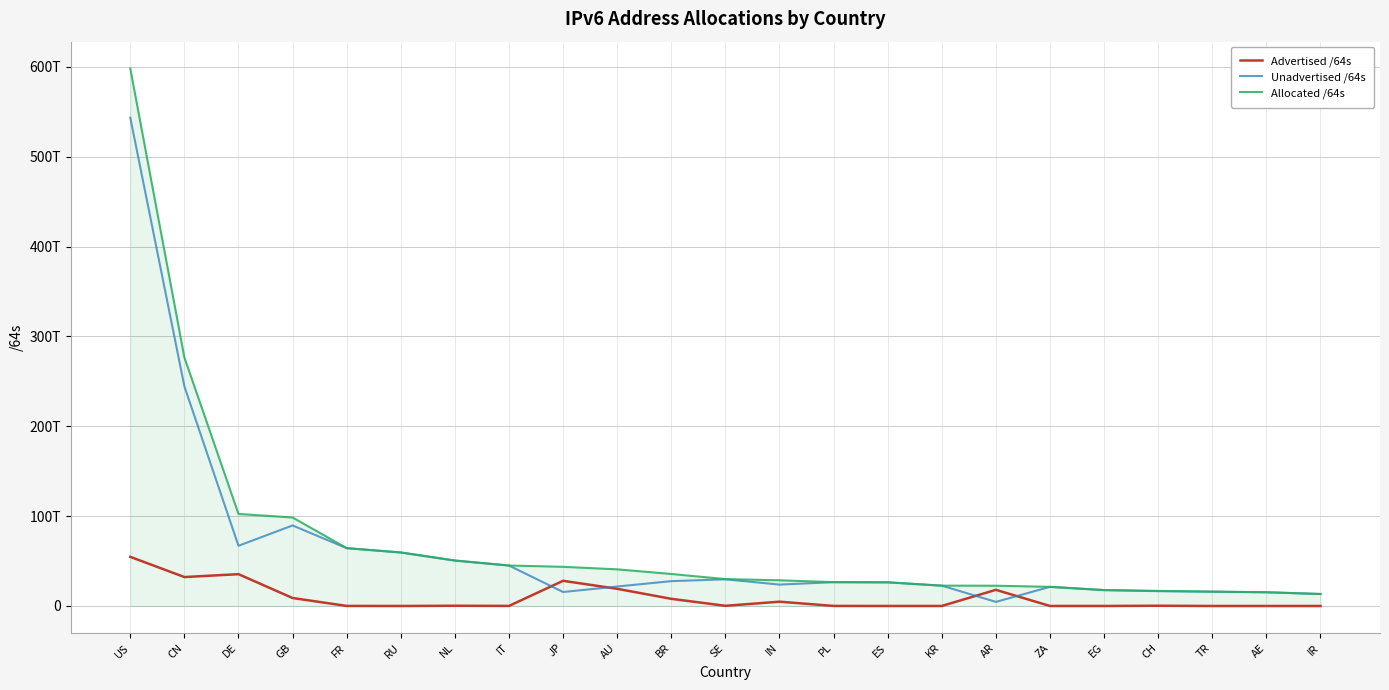

Which series has the widest spread of values?

Allocated /64s